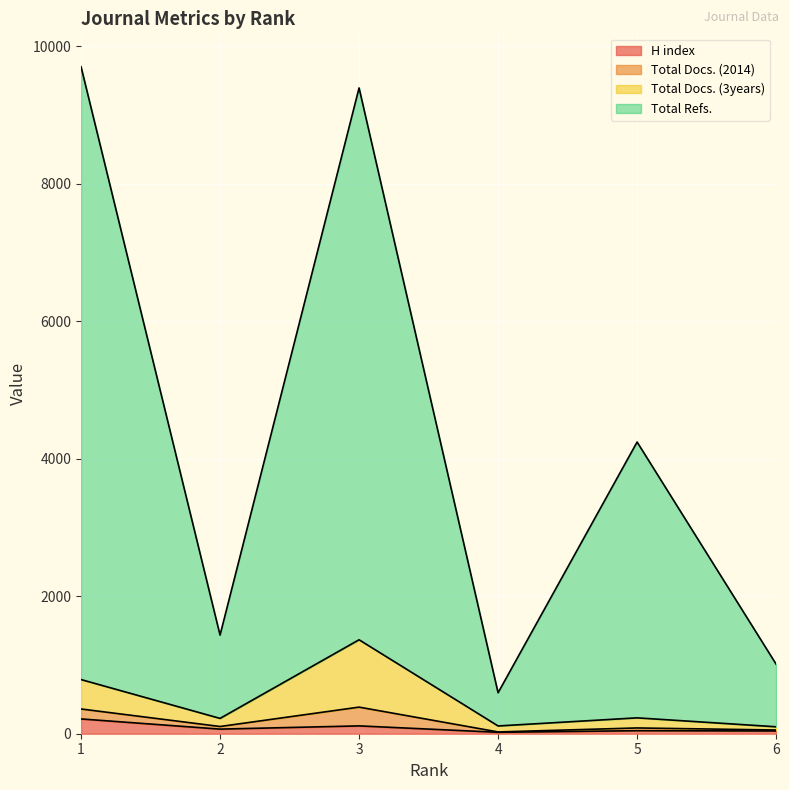

What is the highest value of the H index series?

215